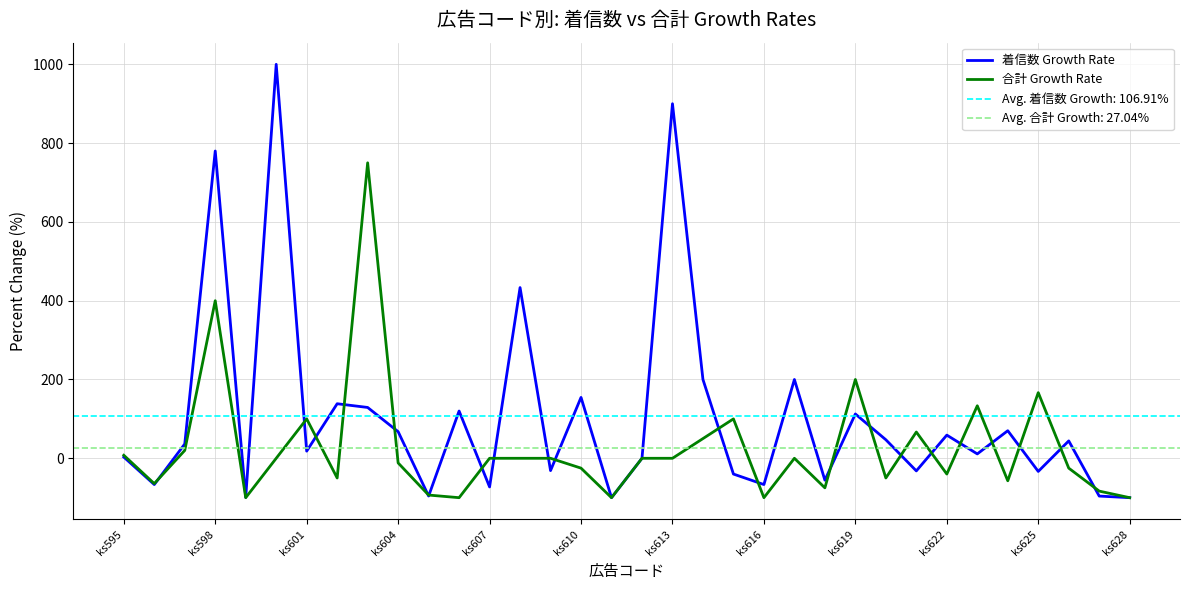

What is the highest value of the 着信数 Growth Rate series?

1000.0